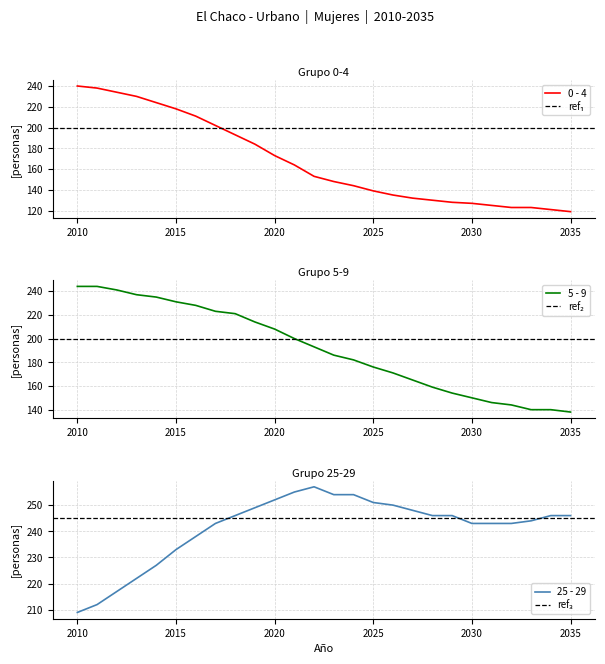

List the labels in order of 5 - 9 value, smallest first.

2035, 2033, 2034, 2032, 2031, 2030, 2029, 2028, 2027, 2026, 2025, 2024, 2023, 2022, 2021, 2020, 2019, 2018, 2017, 2016, 2015, 2014, 2013, 2012, 2010, 2011